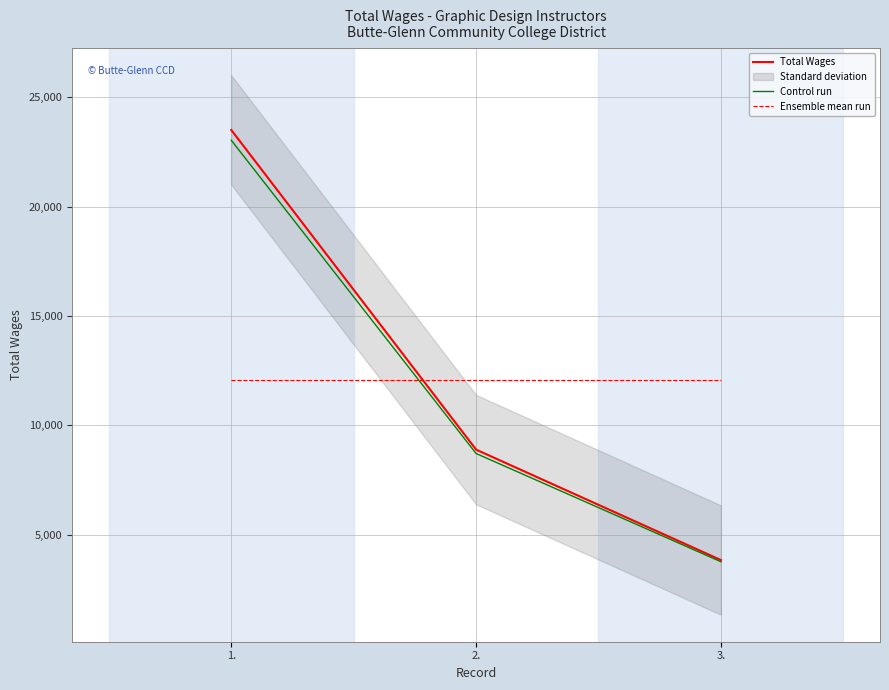

Which has a higher value, 3. or 2.?

2.